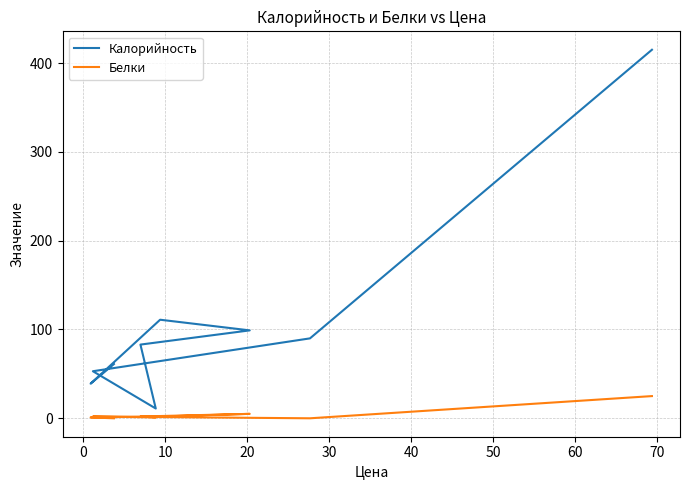

Does the chart display data point markers on the line(s)?

No